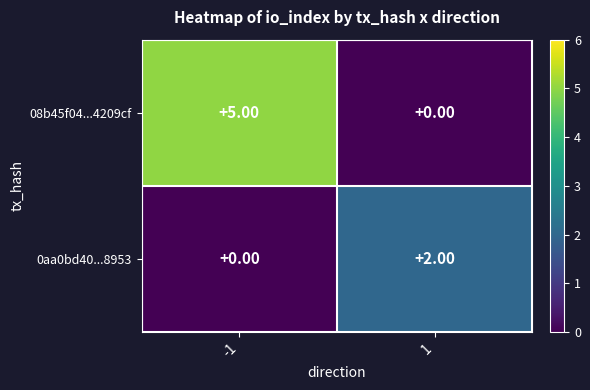

What is the difference between the 08b45f04...4209cf values at -1 and 1?

5